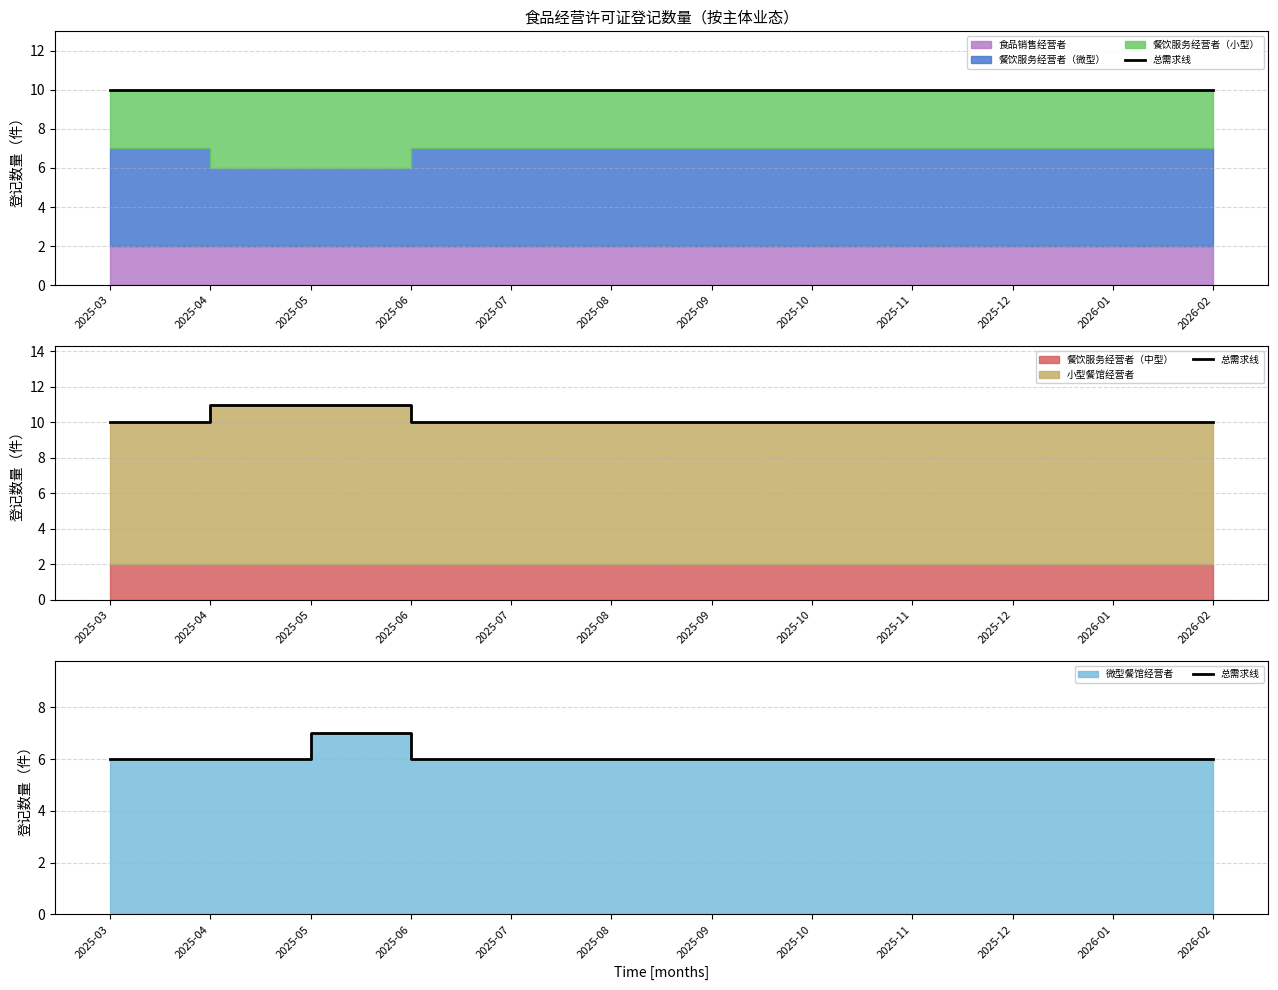

True or false: the data shows 3 at 2025-08.

False